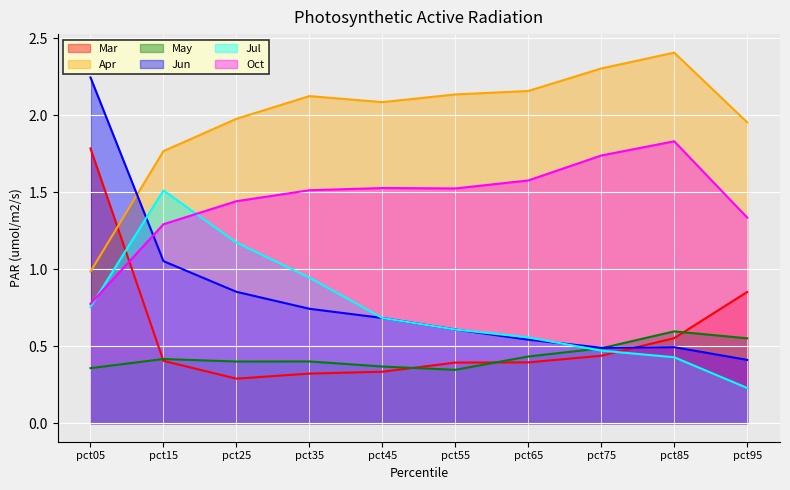

Count the number of data series in this chart.

6